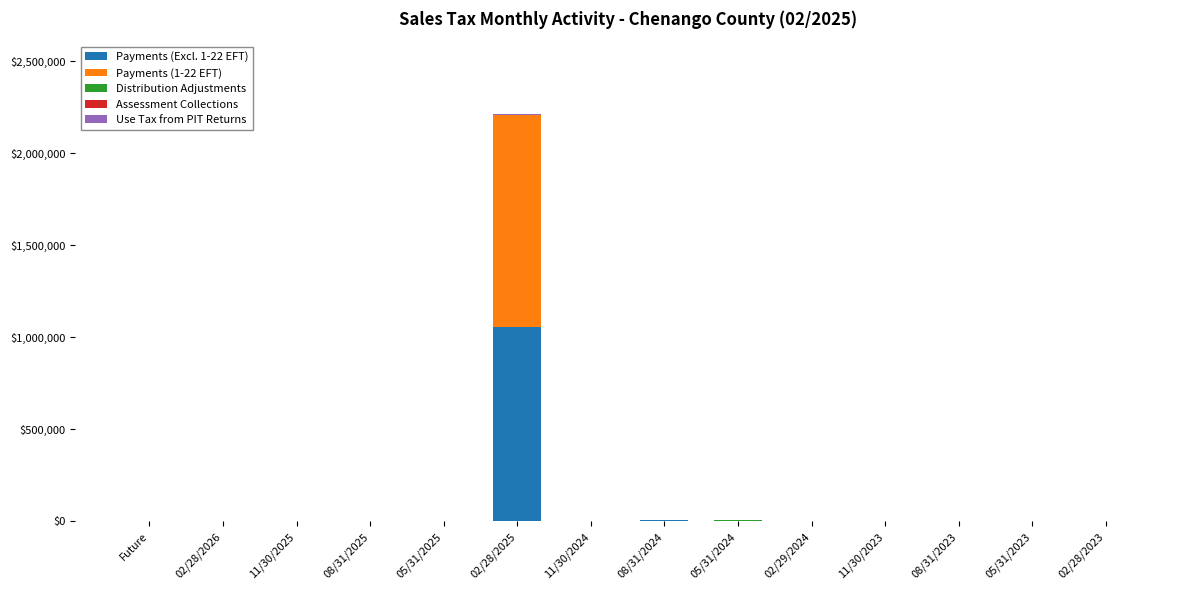

What is the maximum value for Payments (Excl. 1-22 EFT)?

1054316.2